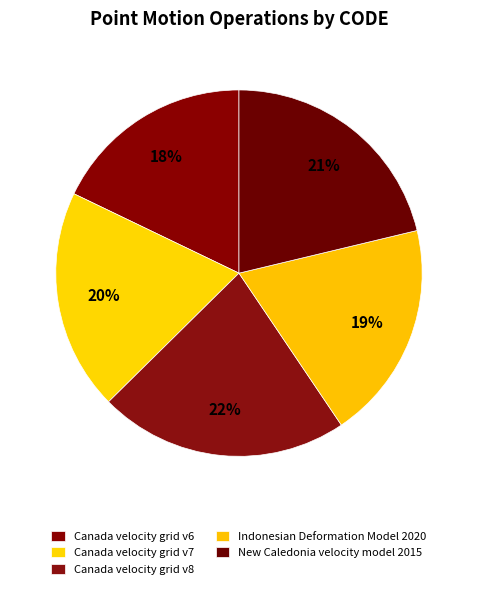

To the nearest percent, what is the average slice percentage?

20%